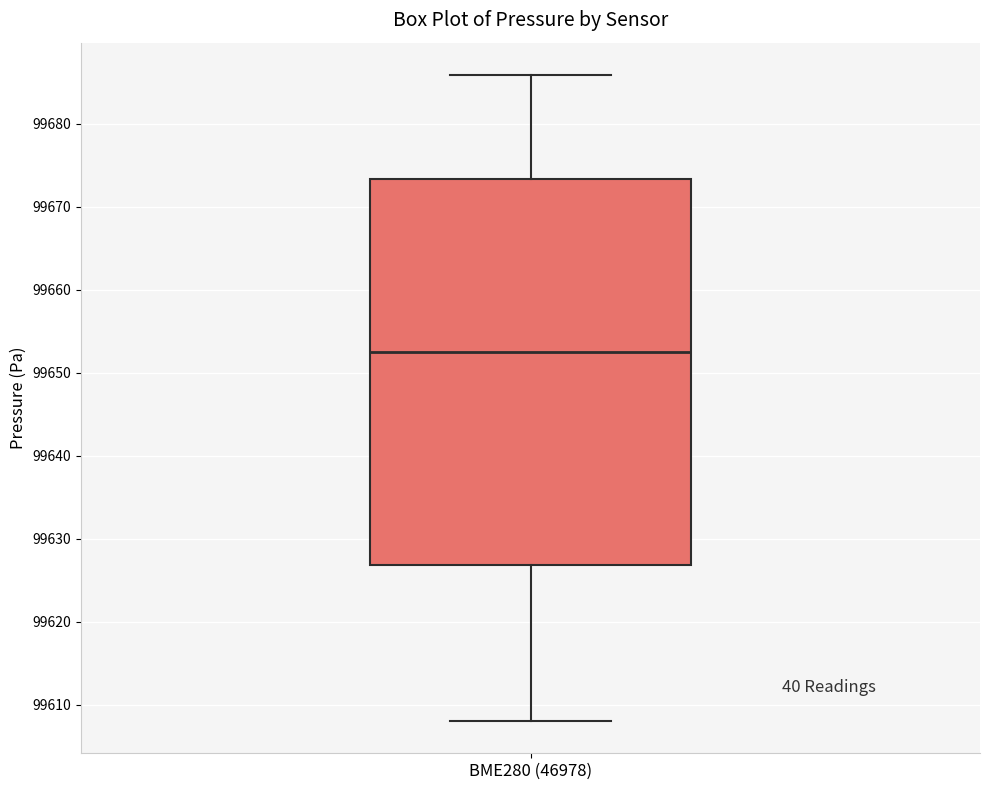

Read this box plot against the y-axis: the position of the median line, the range covered by the box, and the ends of both whiskers. The values are not printed on the chart, so give them approximately, as read against the axis.

median 99653, box 99627 to 99673, whiskers 99608 to 99686